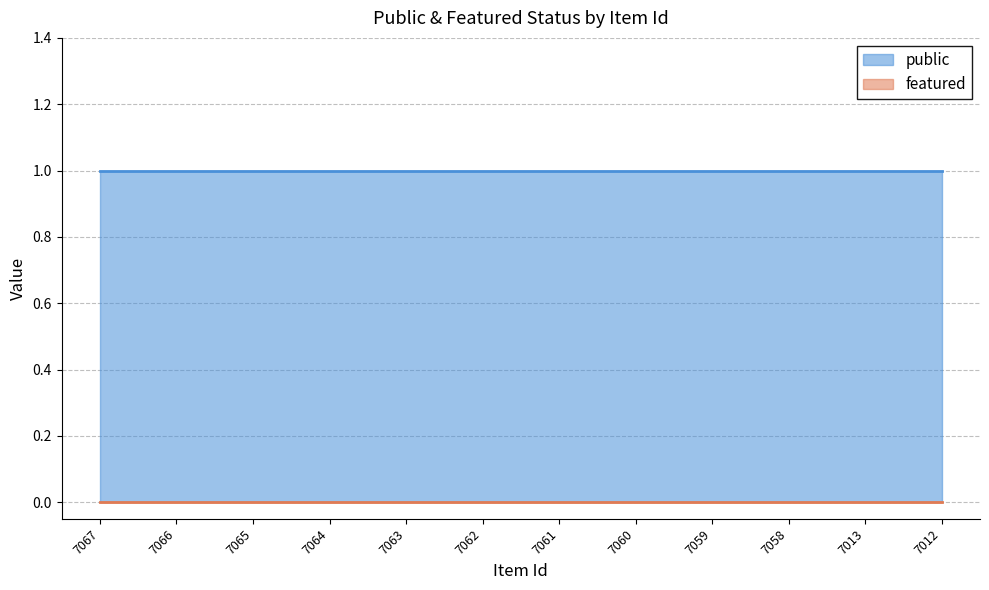

Reading right to left, extract all data points from this chart.

public: 1	1	1	1	1	1	1	1	1	1	1	1
featured: 0	0	0	0	0	0	0	0	0	0	0	0